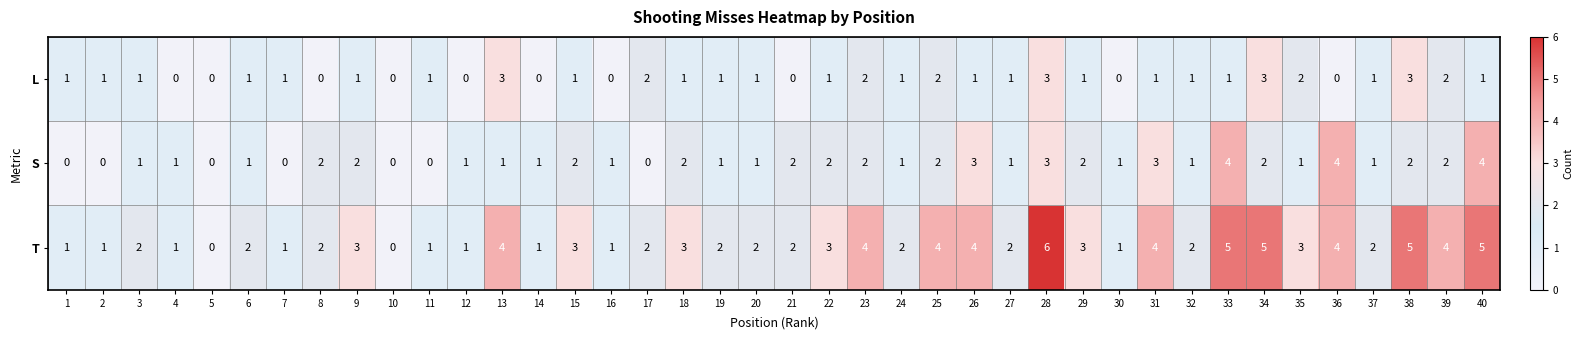

Rank the series by their maximum value, from lowest to highest.

L, S, T